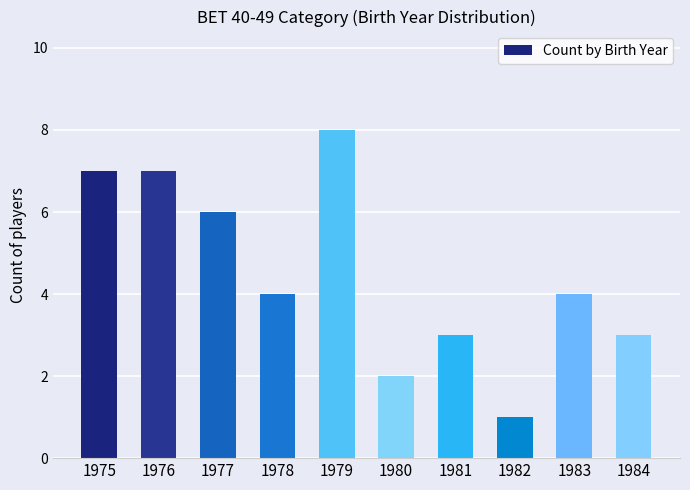

How many categories are shown in the chart?

10